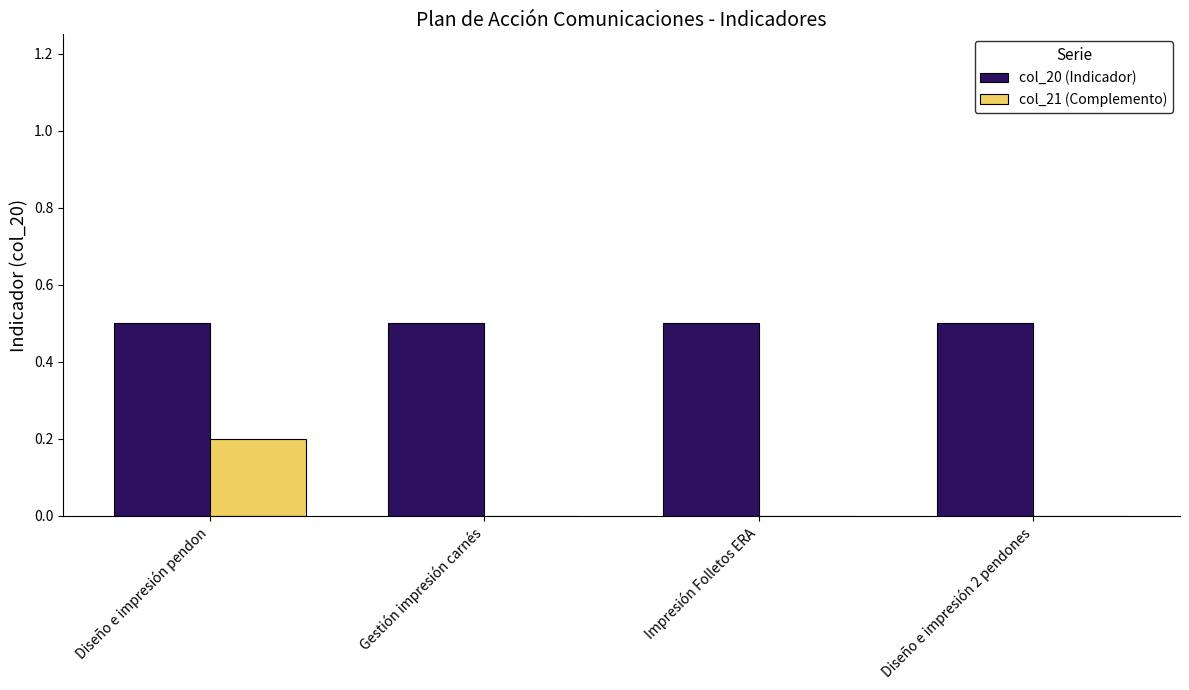

Reading left to right, list all the values displayed in this chart.

col_20 (Indicador): Diseño e impresión pendon=0.5	Gestión impresión carnés=0.5	Impresión Folletos ERA=0.5	Diseño e impresión 2 pendones=0.5
col_21 (Complemento): Diseño e impresión pendon=0.2	Gestión impresión carnés=0.0	Impresión Folletos ERA=0.0	Diseño e impresión 2 pendones=0.0